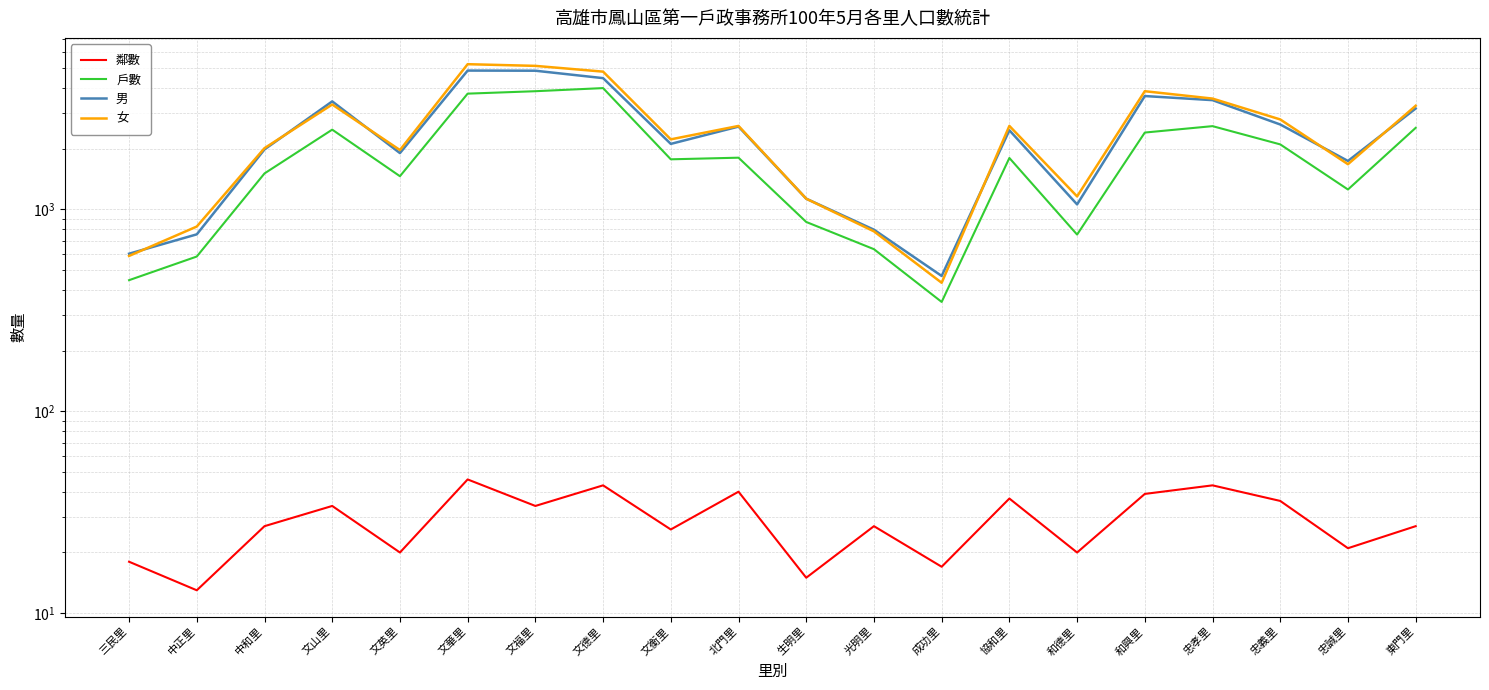

True or false: 男 has more than 0 points higher than both neighbors.

True